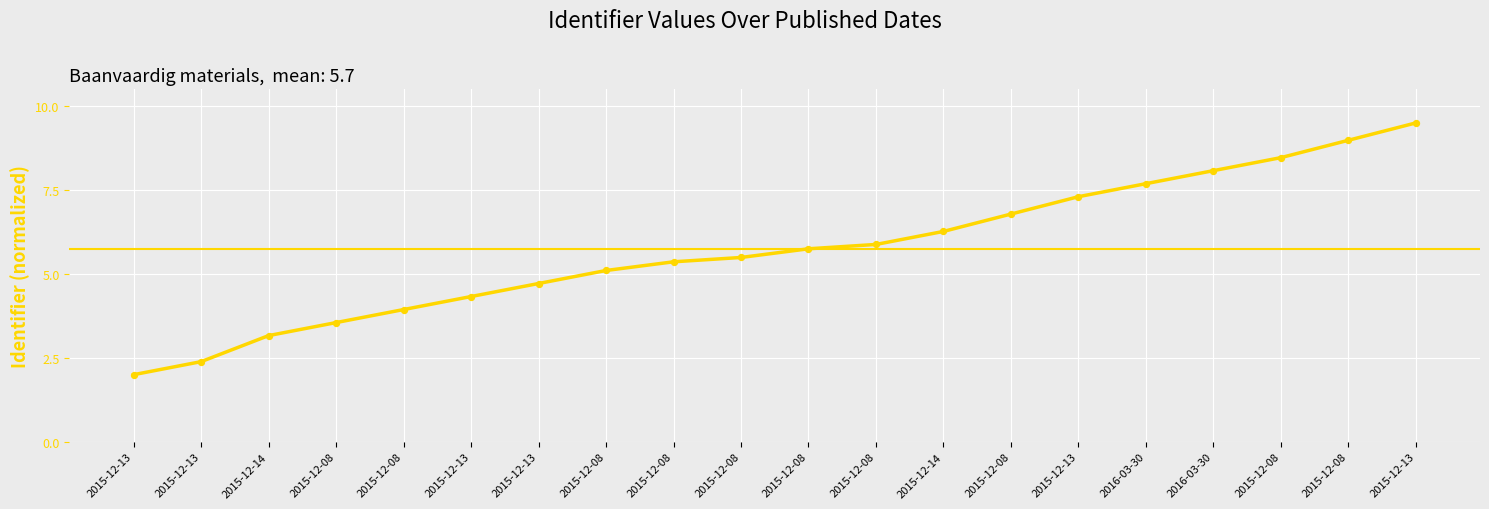

Approximately how many times larger is the value at 2015-12-08 compared to 2015-12-08?

1.5